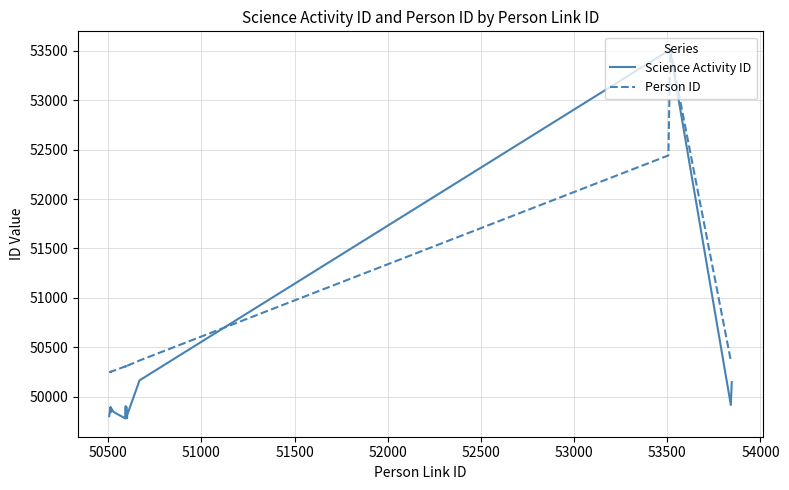

How many values in the Science Activity ID series exceed 49890?

9